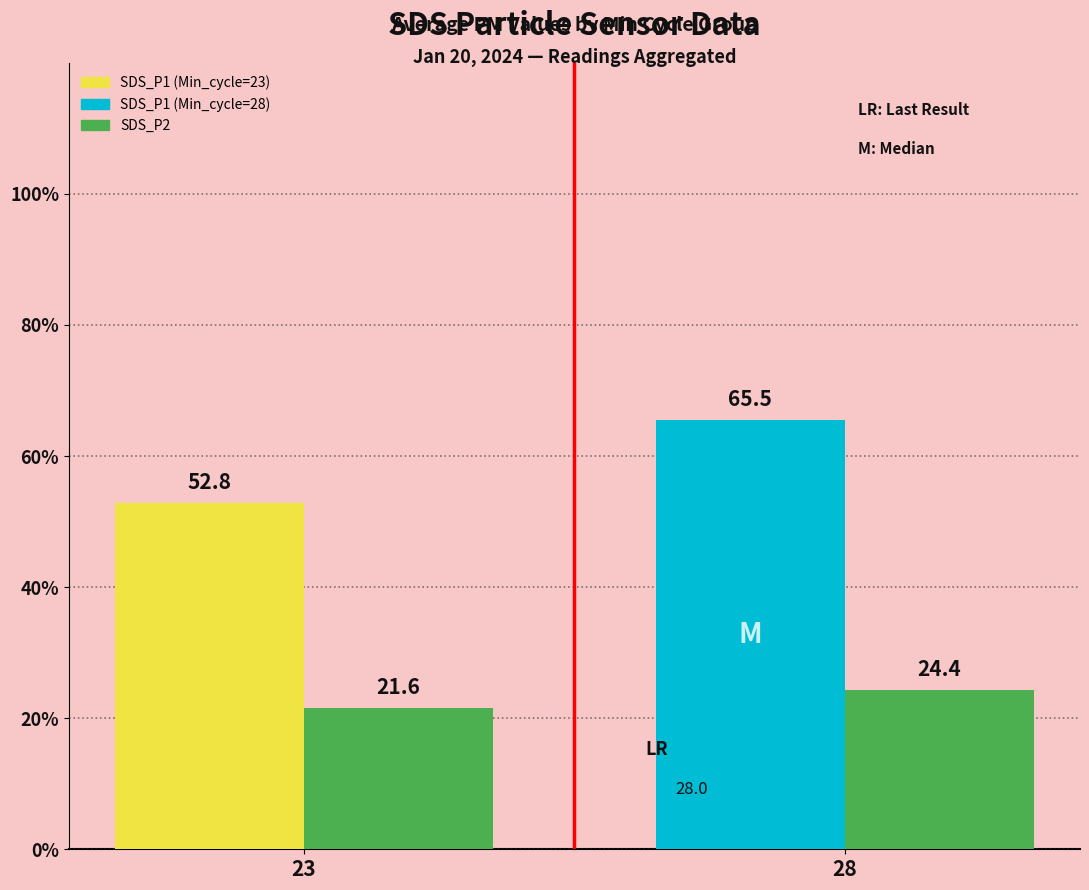

How many series are shown in this chart?

2